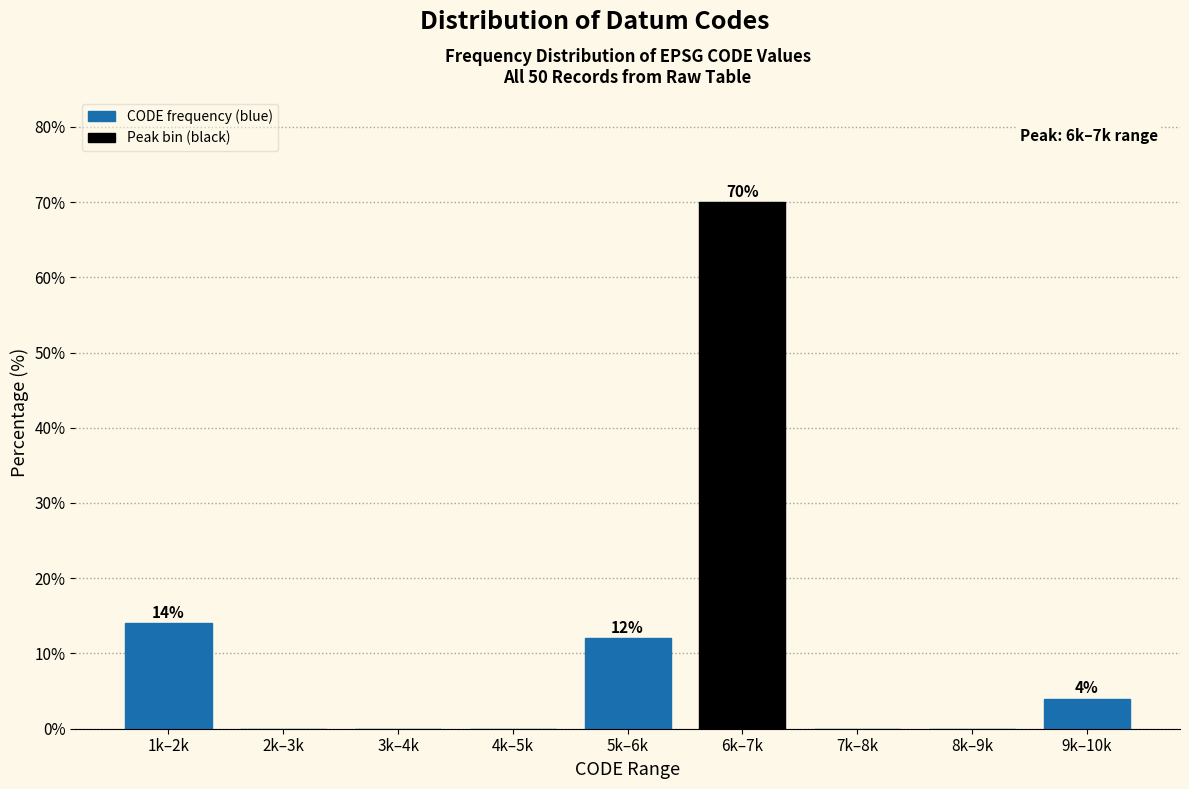

Reading left to right, what are all the values shown in this chart?

1k–2k=14.0	2k–3k=0.0	3k–4k=0.0	4k–5k=0.0	5k–6k=12.0	6k–7k=70.0	7k–8k=0.0	8k–9k=0.0	9k–10k=4.0